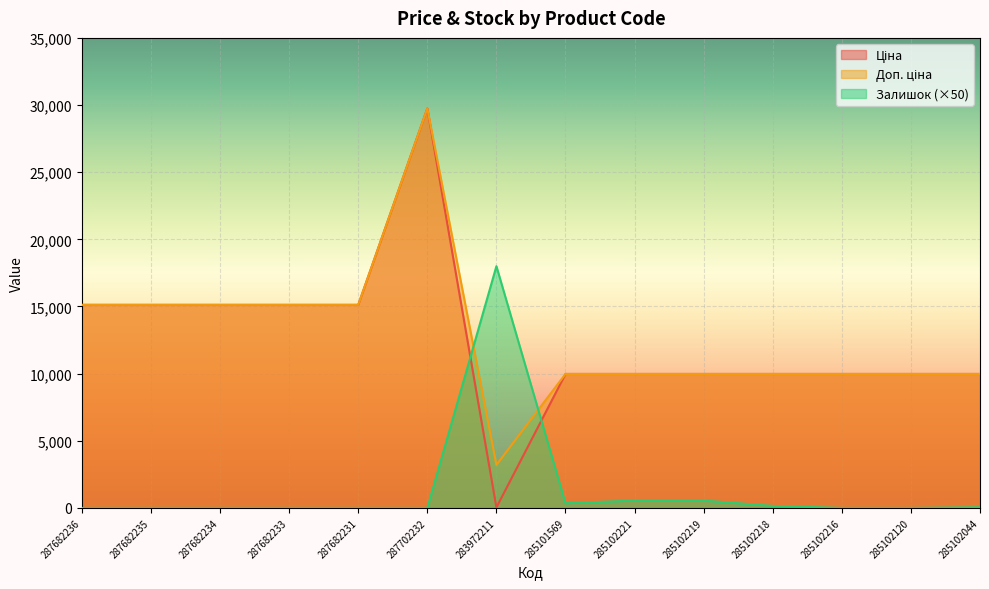

Reading left to right, extract all data points from this chart.

Ціна: 287682236=15120.0	287682235=15120.0	287682234=15120.0	287682233=15120.0	287682231=15120.0	287702232=29747.2	283972211=32.0	285101569=9975.0	285102221=9975.0	285102219=9975.0	285102218=9975.0	285102216=9975.0	285102120=9975.0	285102044=9975.0
Доп. ціна: 287682236=15120.0	287682235=15120.0	287682234=15120.0	287682233=15120.0	287682231=15120.0	287702232=29747.2	283972211=3205.0	285101569=9975.0	285102221=9975.0	285102219=9975.0	285102218=9975.0	285102216=9975.0	285102120=9975.0	285102044=9975.0
Залишок: 287682236=0.0	287682235=0.0	287682234=0.0	287682233=0.0	287682231=0.0	287702232=0.0	283972211=18000.0	285101569=350.0	285102221=550.0	285102219=550.0	285102218=150.0	285102216=0.0	285102120=0.0	285102044=50.0